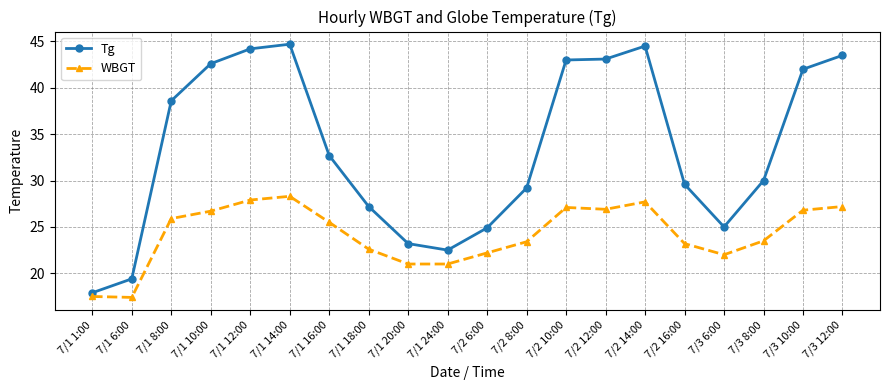

The WBGT series shows 25.5 at 7/1 16:00. True or false?

True